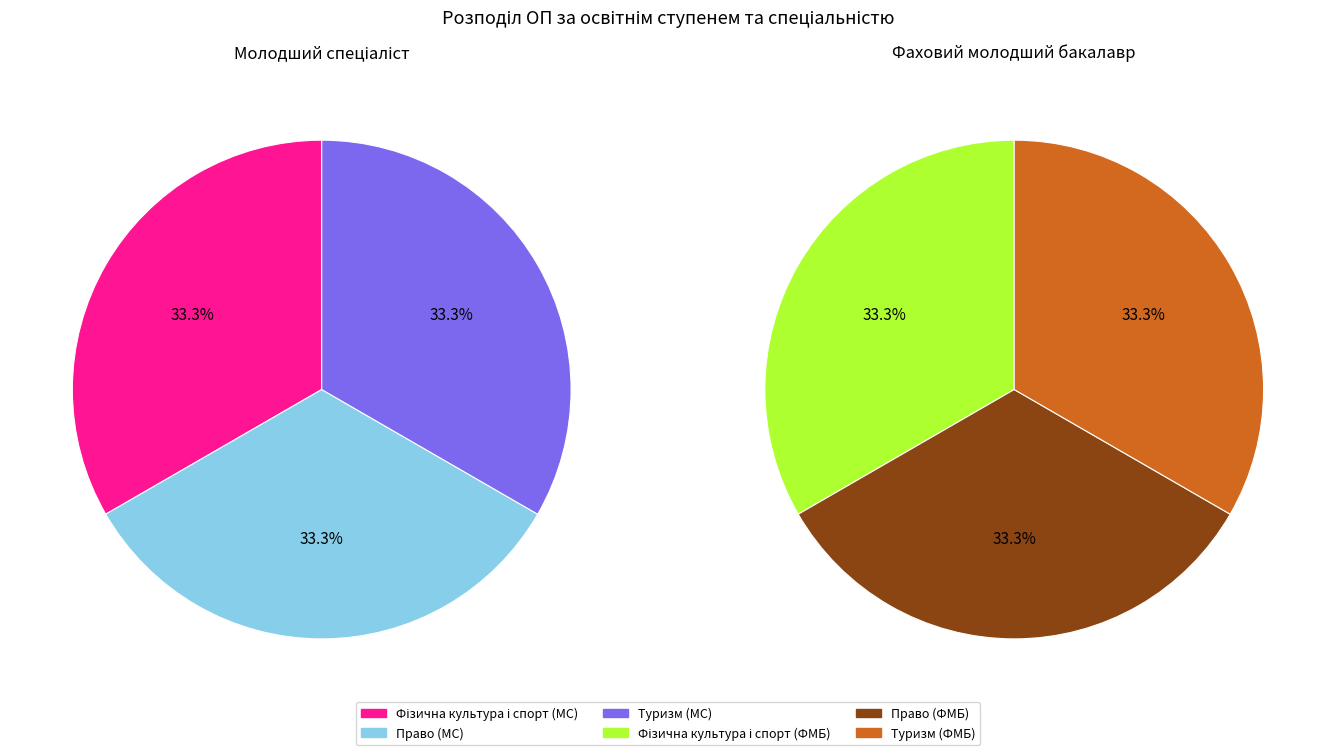

What is the smallest slice in the pie chart?

Фізична культура і спорт